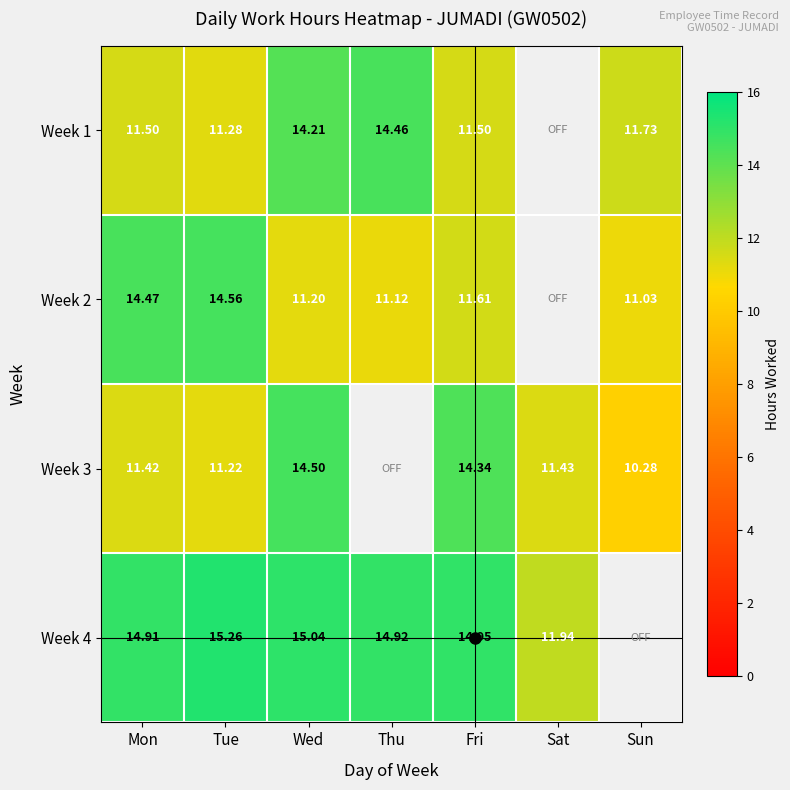

Is the value of Week 4 at Thu greater than the value of Week 3 at Mon?

Yes